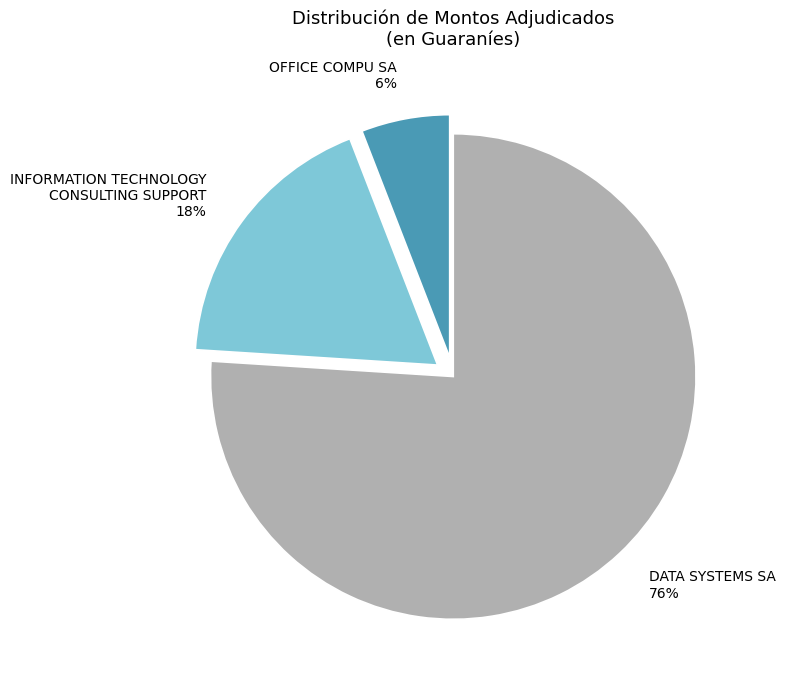

Is it true that DATA SYSTEMS SA is 76% of the pie?

True